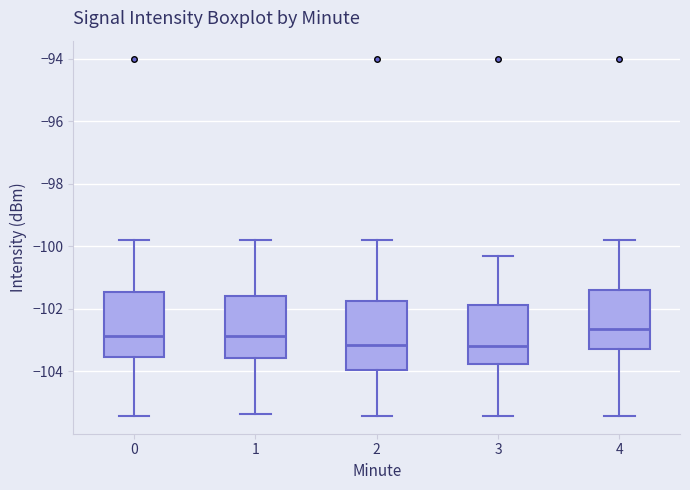

Where is the upper edge of the box at x = 1 on the y-axis? The values are not printed on the chart, so give them approximately, as read against the axis.

-101.6